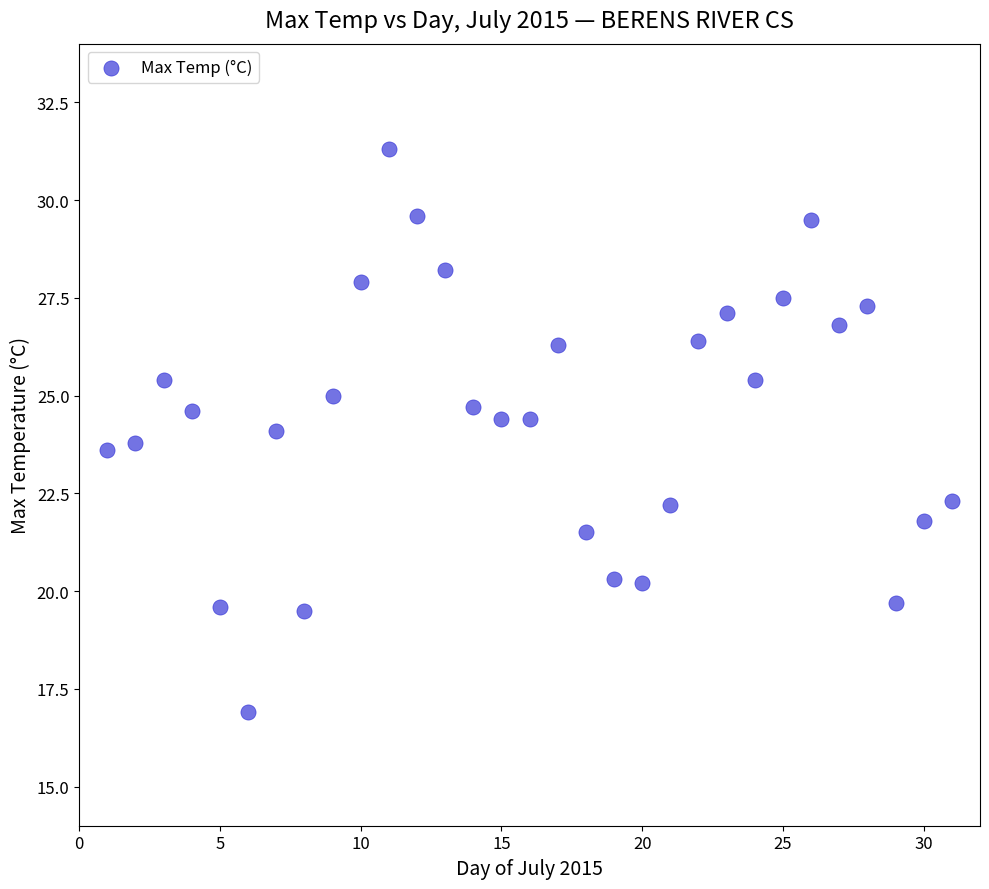

What is the range of Y values (max minus min)?

14.4